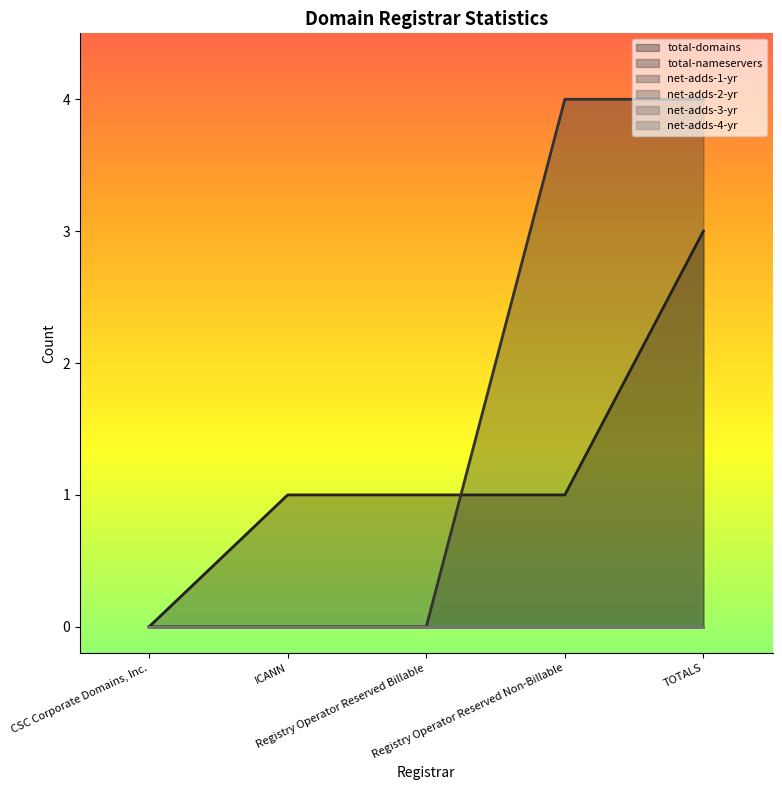

True or false: net-adds-1-yr has a value of 0 at ICANN.

True